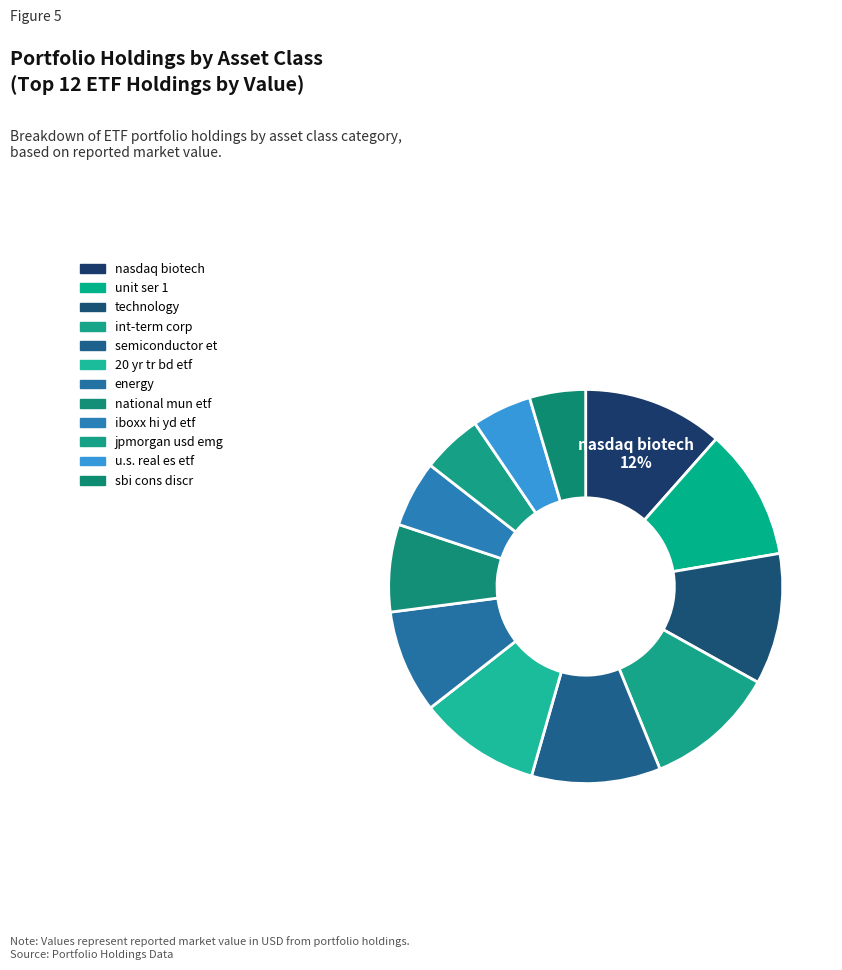

To the nearest percent, what is the difference between the nasdaq biotech and national mun etf slice percentages?

4%